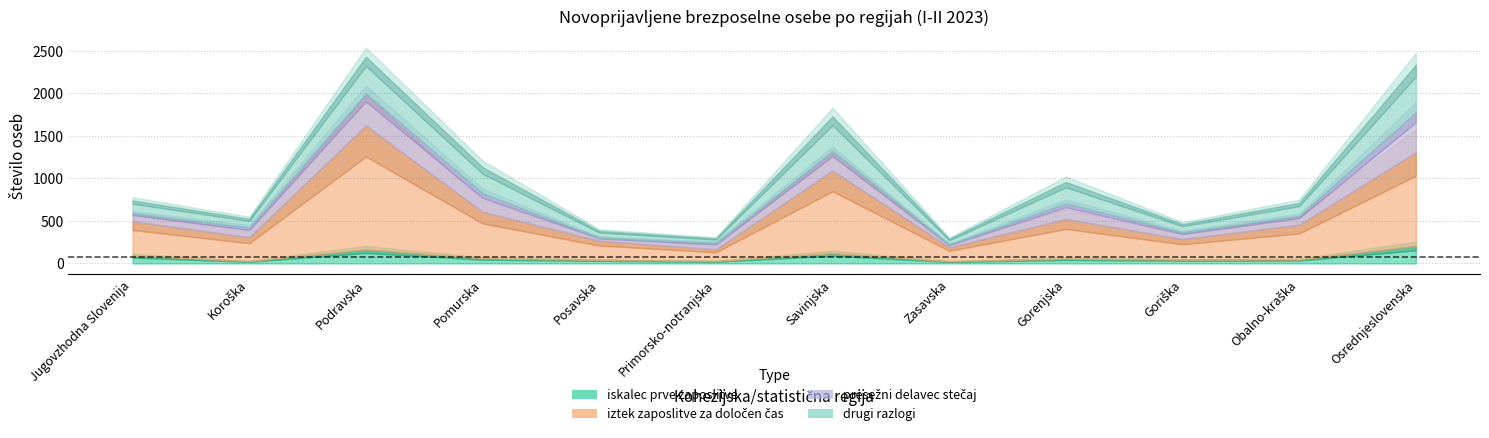

What is the label of the 9th point from the left?

Gorenjska